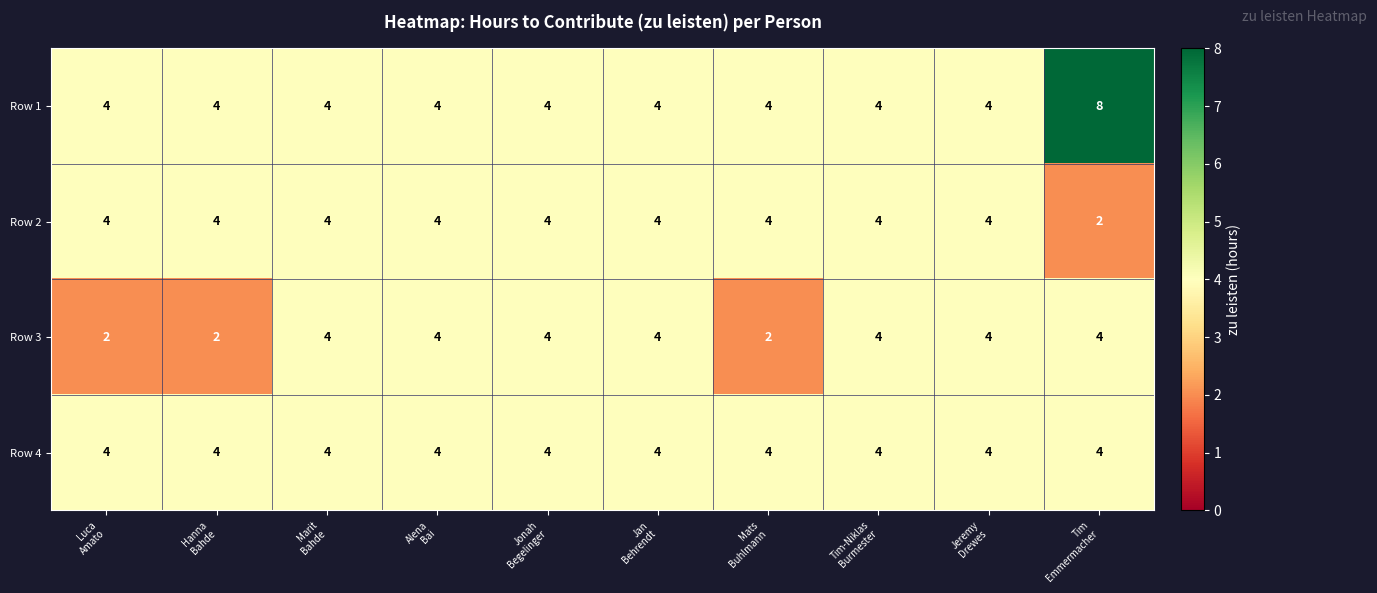

List the series in order of their overall mean, lowest first.

Row 3, Row 2, Row 4, Row 1